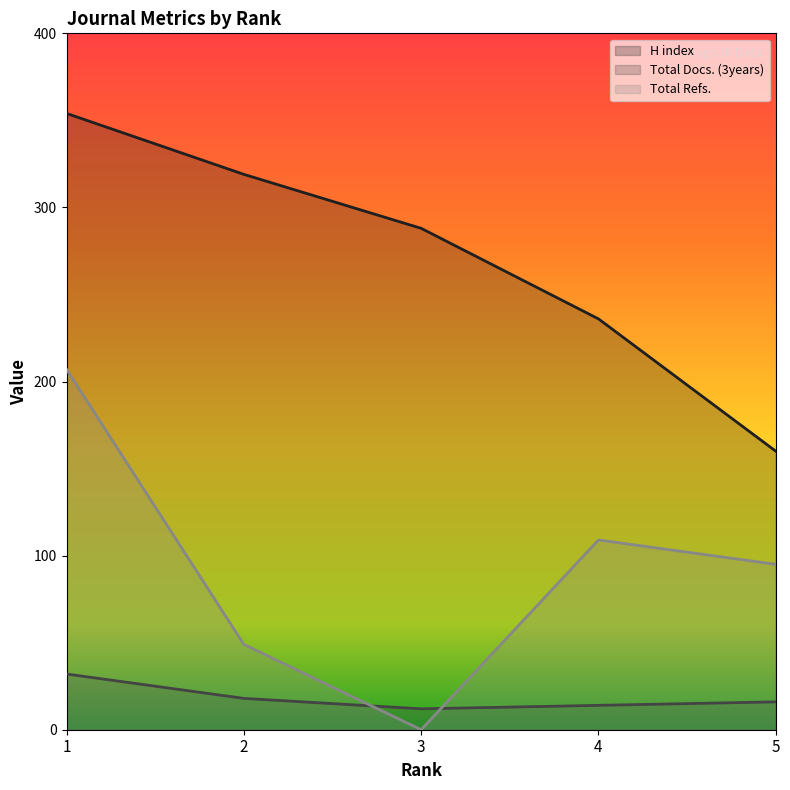

At which category is the sum across all series the highest?

1